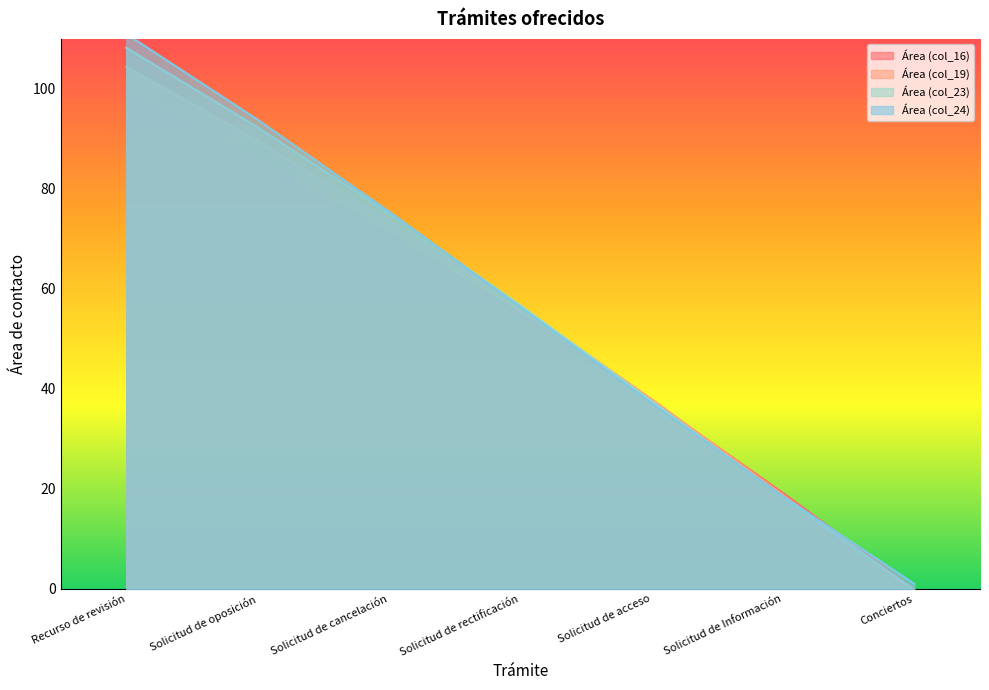

How many intersections are there between Área (col_24) and Área (col_23)?

2